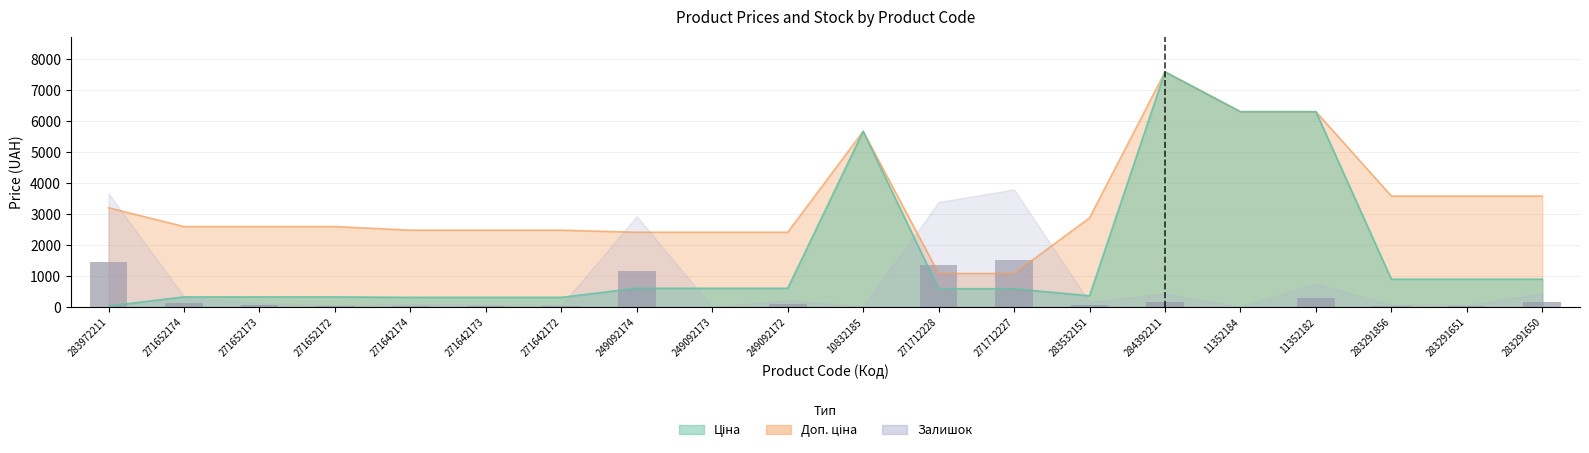

Does the chart contain stacked bars?

No